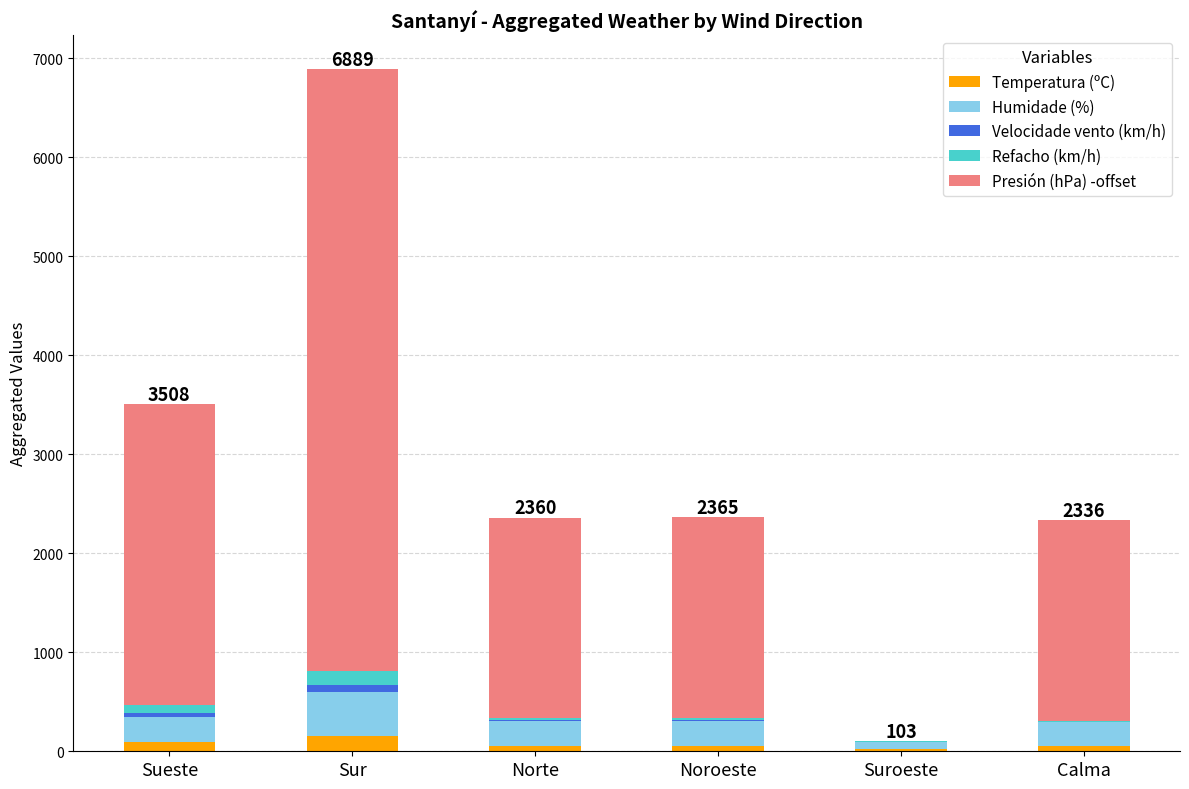

At which category is the sum across all series the highest?

Sur